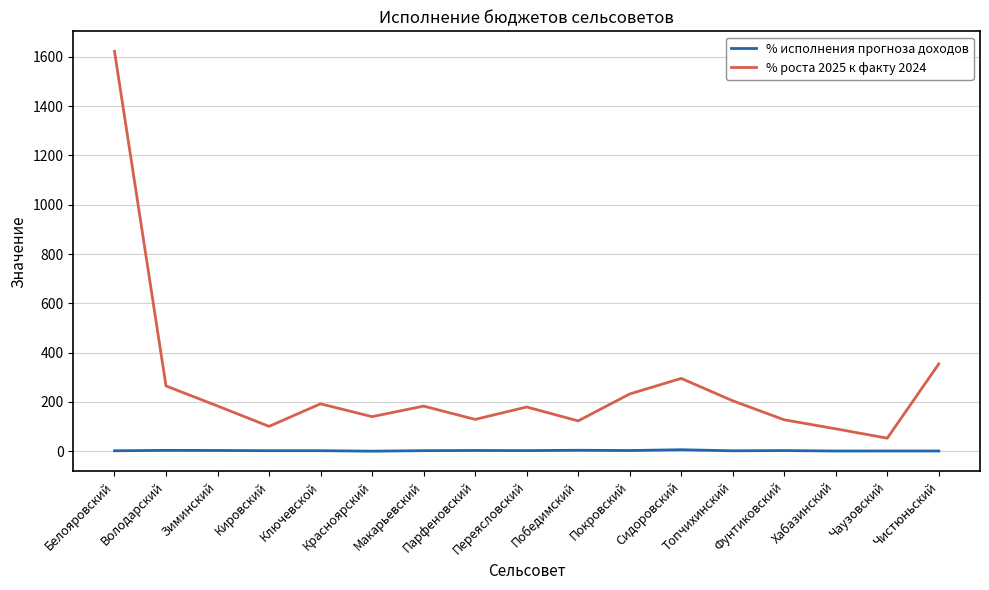

What is the average value of the % исполнения прогноза доходов series?

2.5